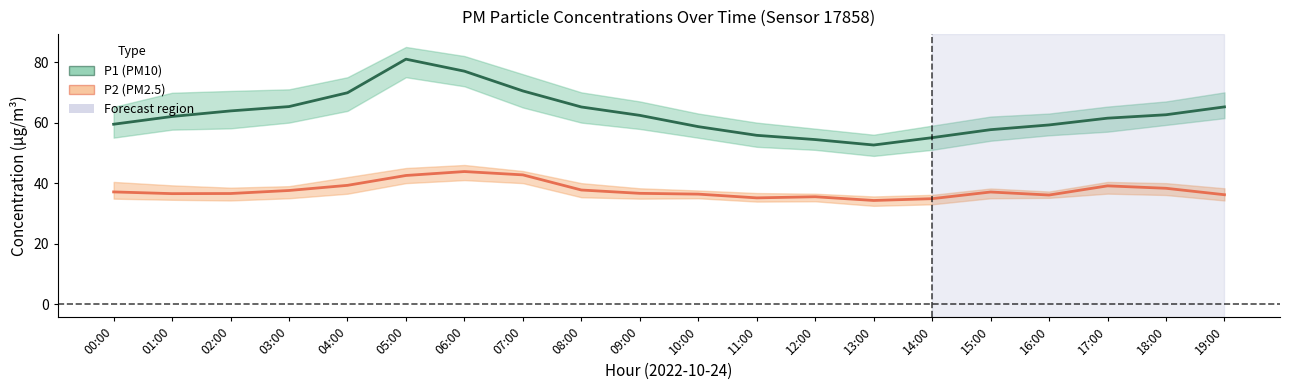

Is this an area chart (filled region under the line)?

No